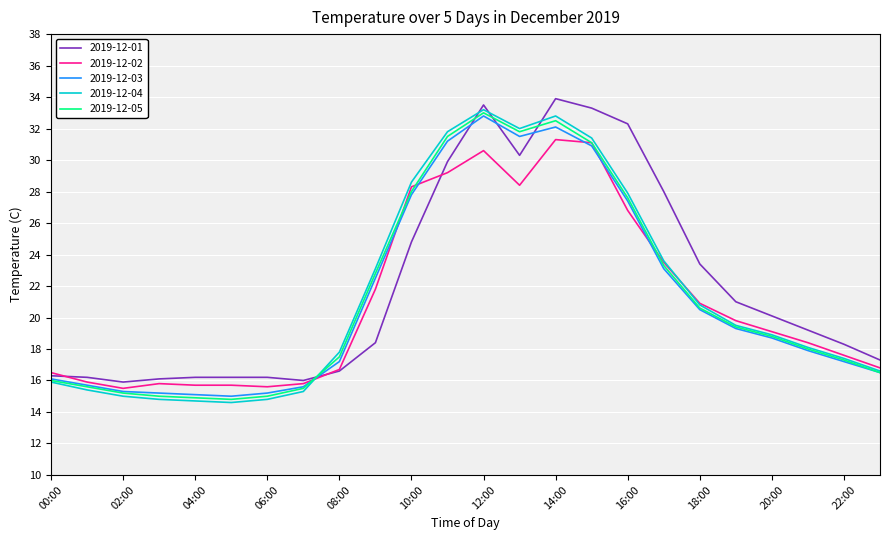

What is the greatest value displayed?

33.9